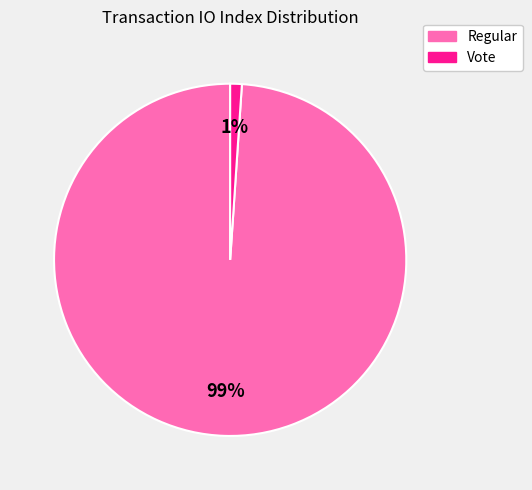

What is the smallest slice in the pie chart?

Vote